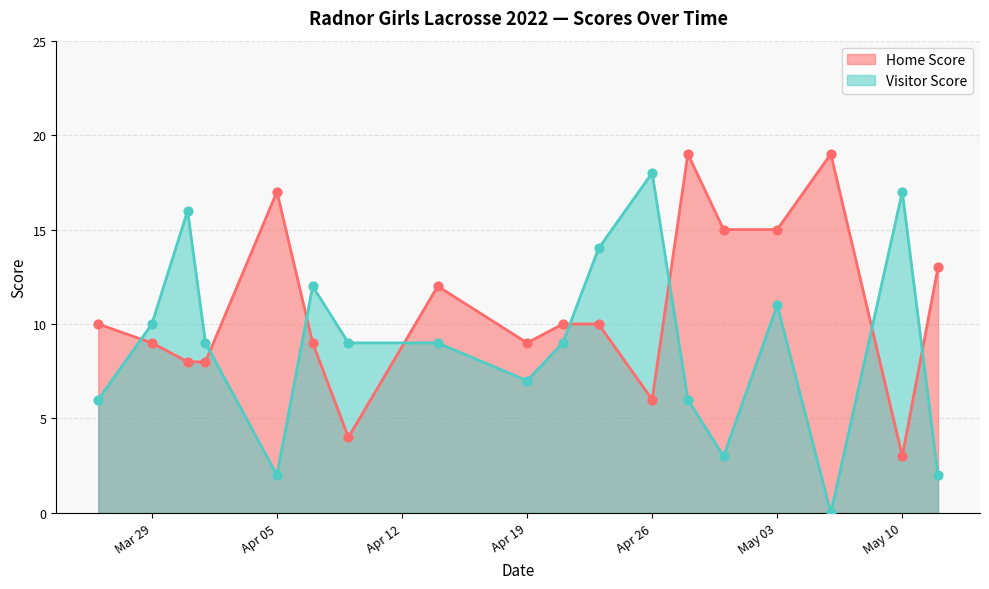

What is the total value across all series at Apr 19?

16